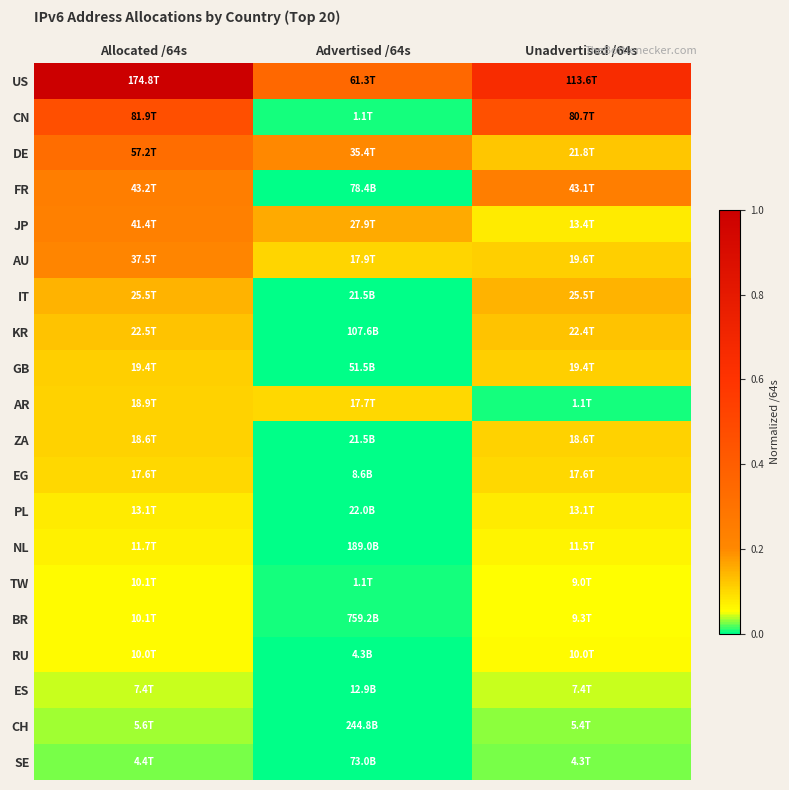

Reading right to left, extract all data points from this chart.

US: Unadvertised /64s=0.6	Advertised /64s=0.4	Allocated /64s=1.0
CN: Unadvertised /64s=0.5	Advertised /64s=0.0	Allocated /64s=0.5
DE: Unadvertised /64s=0.1	Advertised /64s=0.2	Allocated /64s=0.3
FR: Unadvertised /64s=0.2	Advertised /64s=0.0	Allocated /64s=0.2
JP: Unadvertised /64s=0.1	Advertised /64s=0.2	Allocated /64s=0.2
AU: Unadvertised /64s=0.1	Advertised /64s=0.1	Allocated /64s=0.2
IT: Unadvertised /64s=0.1	Advertised /64s=0.0	Allocated /64s=0.1
KR: Unadvertised /64s=0.1	Advertised /64s=0.0	Allocated /64s=0.1
GB: Unadvertised /64s=0.1	Advertised /64s=0.0	Allocated /64s=0.1
AR: Unadvertised /64s=0.0	Advertised /64s=0.1	Allocated /64s=0.1
ZA: Unadvertised /64s=0.1	Advertised /64s=0.0	Allocated /64s=0.1
EG: Unadvertised /64s=0.1	Advertised /64s=0.0	Allocated /64s=0.1
PL: Unadvertised /64s=0.1	Advertised /64s=0.0	Allocated /64s=0.1
NL: Unadvertised /64s=0.1	Advertised /64s=0.0	Allocated /64s=0.1
TW: Unadvertised /64s=0.1	Advertised /64s=0.0	Allocated /64s=0.1
BR: Unadvertised /64s=0.1	Advertised /64s=0.0	Allocated /64s=0.1
RU: Unadvertised /64s=0.1	Advertised /64s=0.0	Allocated /64s=0.1
ES: Unadvertised /64s=0.0	Advertised /64s=0.0	Allocated /64s=0.0
CH: Unadvertised /64s=0.0	Advertised /64s=0.0	Allocated /64s=0.0
SE: Unadvertised /64s=0.0	Advertised /64s=0.0	Allocated /64s=0.0